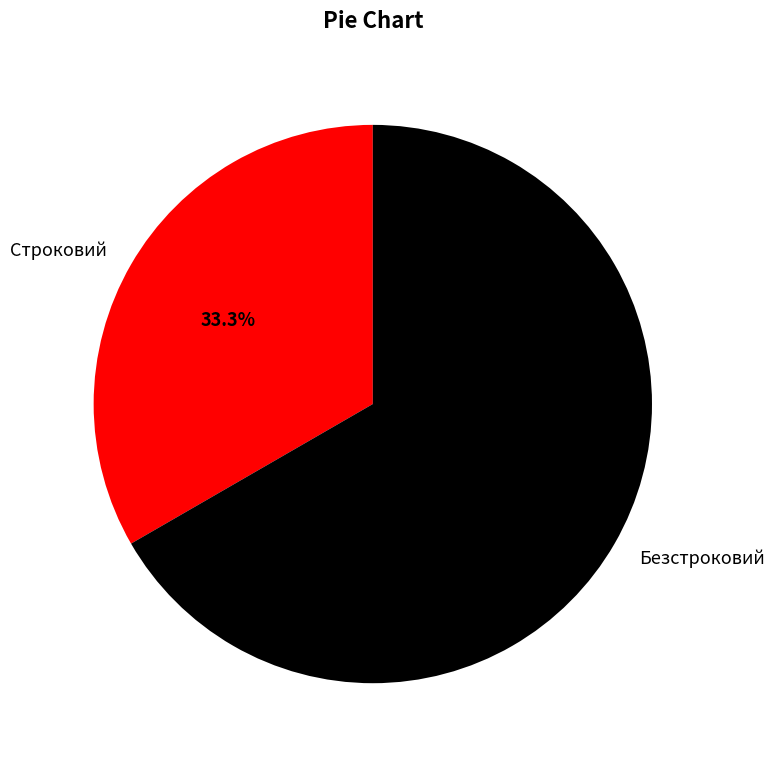

Rank the categories by value from lowest to highest.

Строковий, Безстроковий